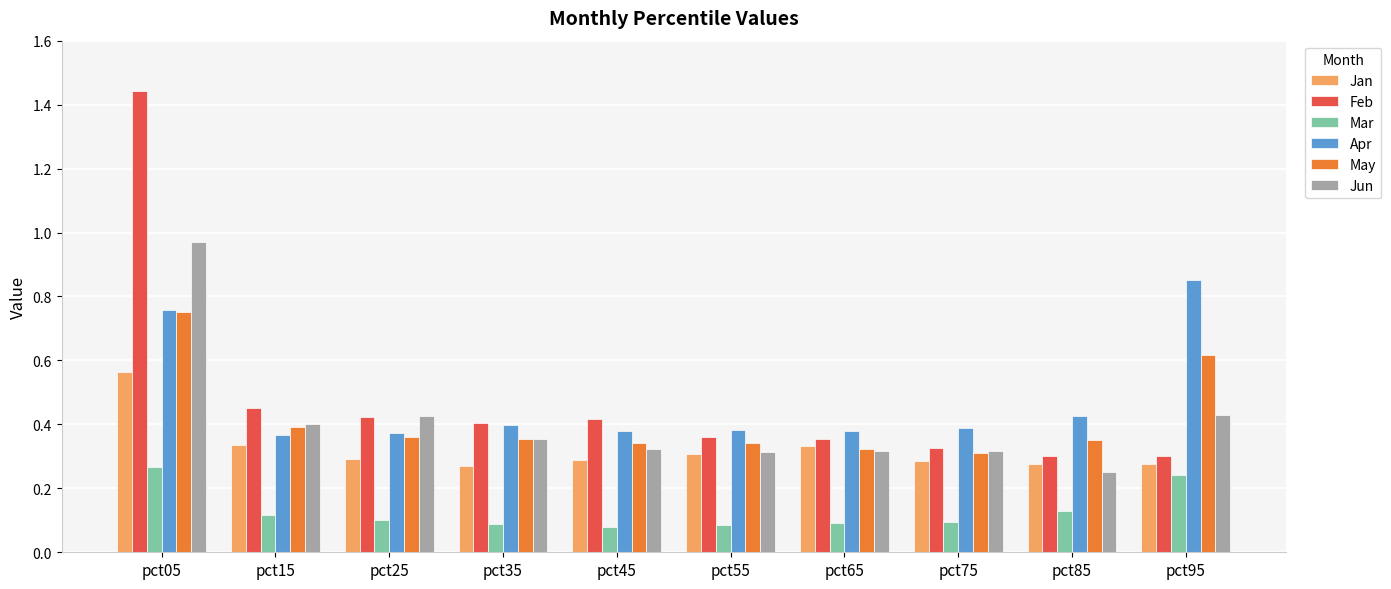

How many May values are between 0 and 1?

10